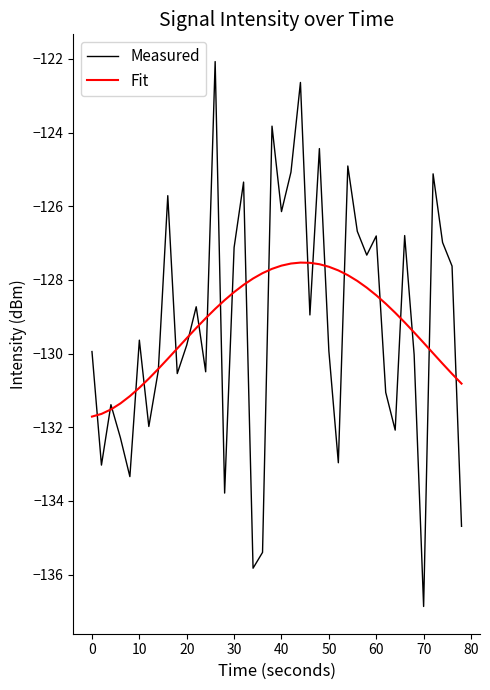

List the series in order of their peak value, lowest first.

Fit, Measured